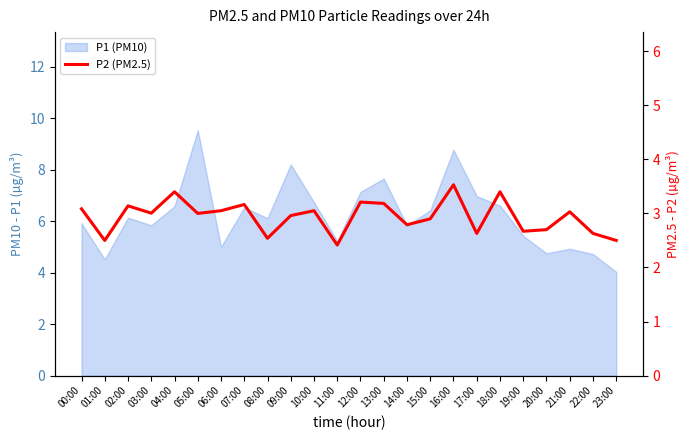

Where does the data first go above 3?

00:00